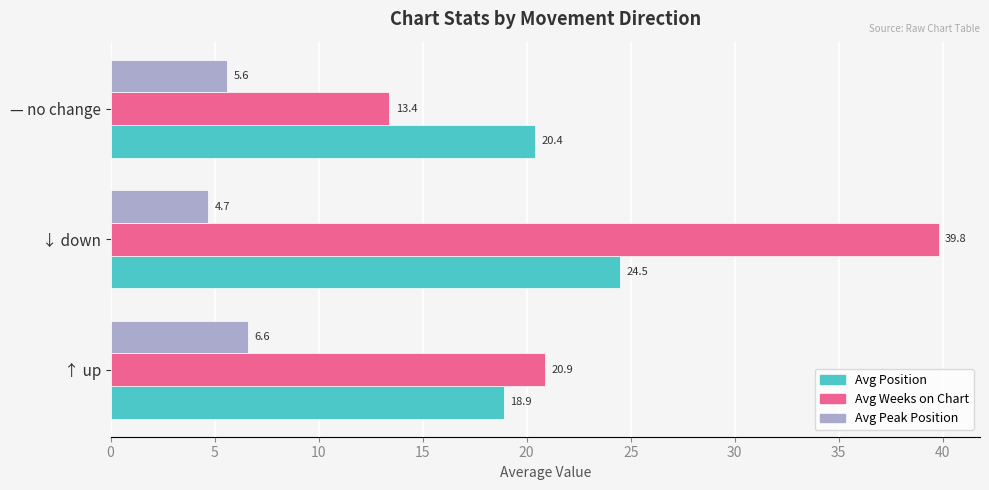

At which category is the sum across all series the highest?

↓ down